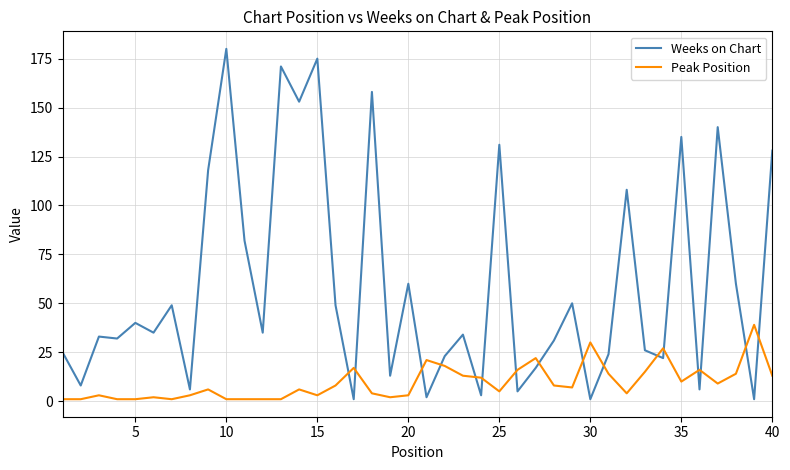

What is the lowest value of the Peak Position series?

1